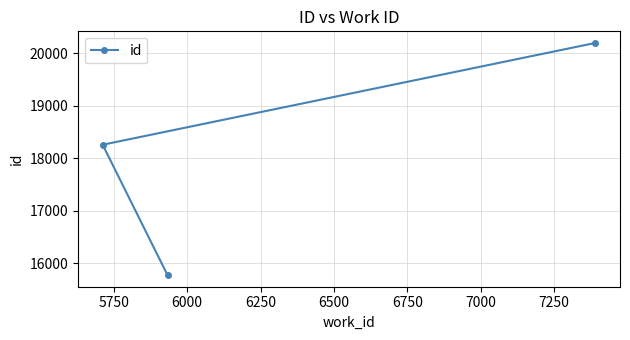

How many series are shown in this chart?

1